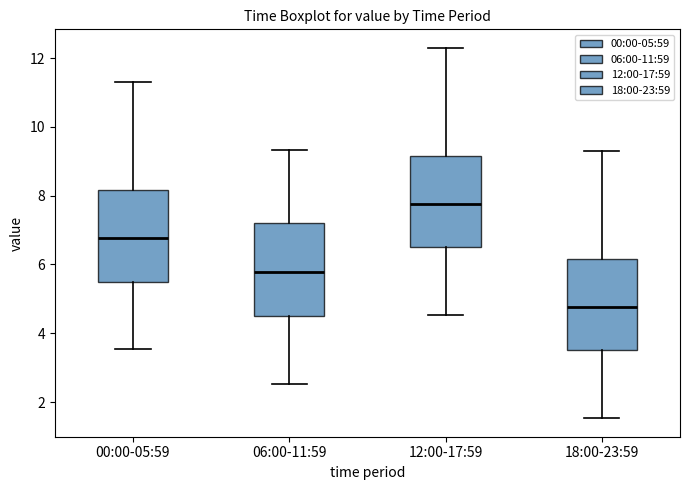

Where is the lower edge of the box for 18:00-23:59 on the y-axis? The values are not printed on the chart, so give them approximately, as read against the axis.

3.6